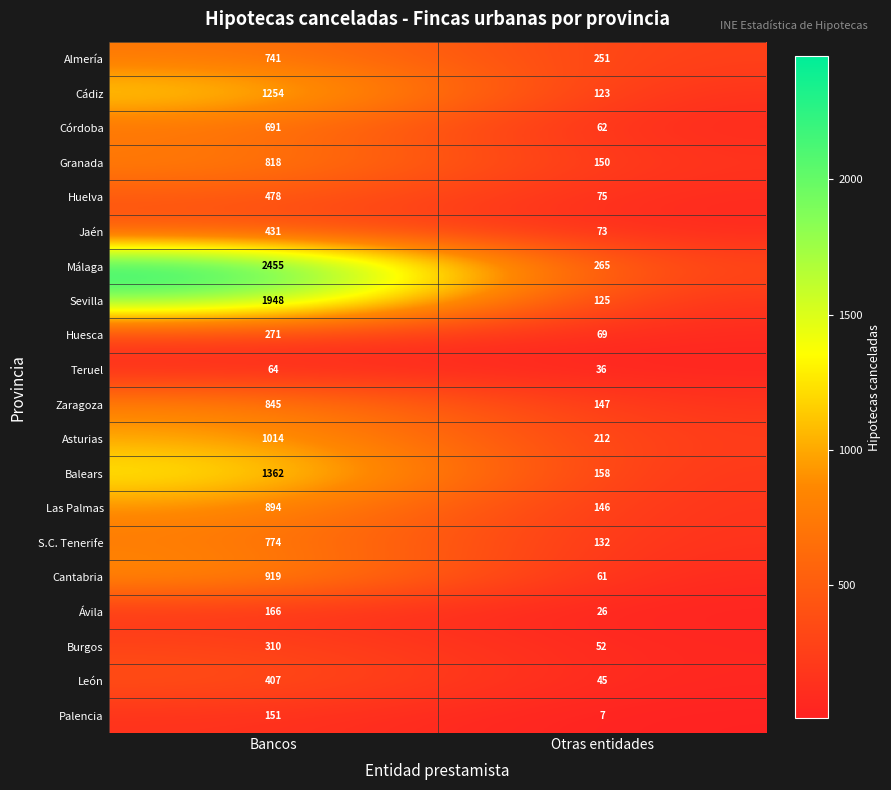

Which category has the highest value in the Córdoba series?

Bancos